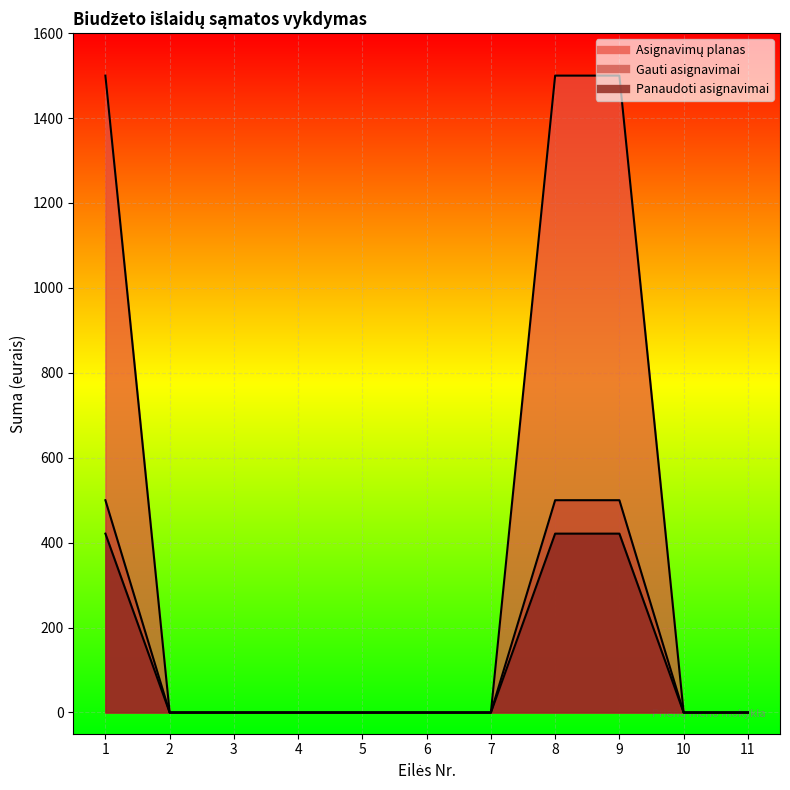

Is it true that Gauti asignavimai equals 240.6 at 10?

False